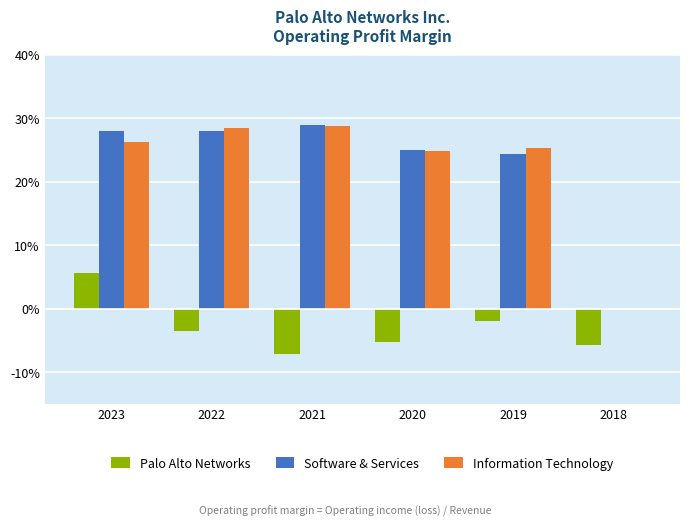

Are the bars horizontal?

No